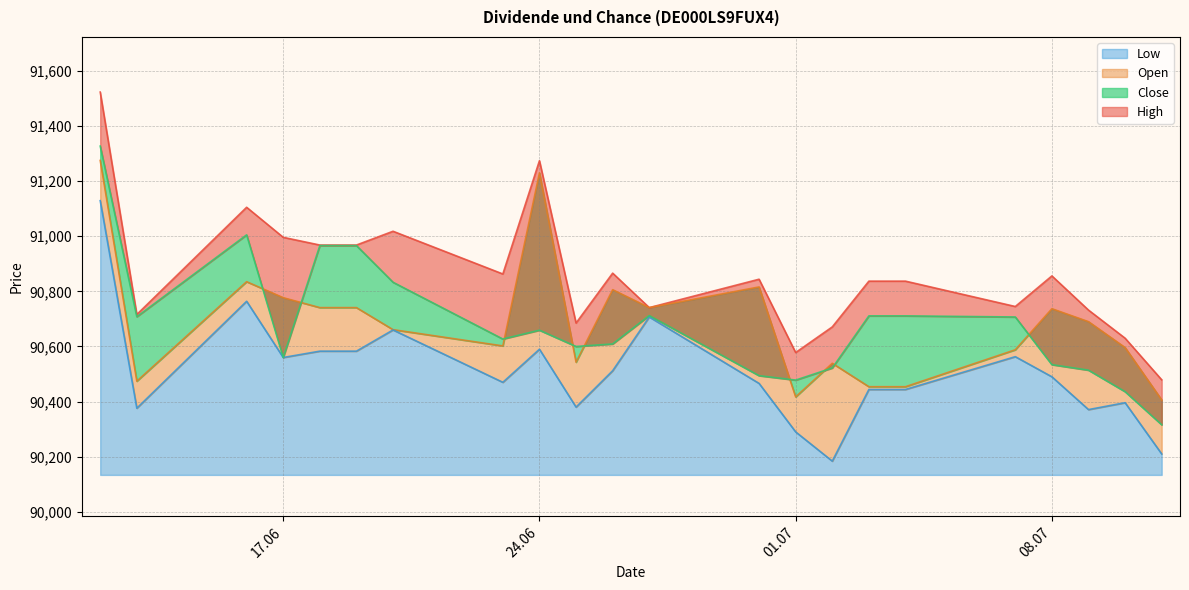

At 02.07.2025, list the series in order from smallest to largest.

Low, Close, Open, High